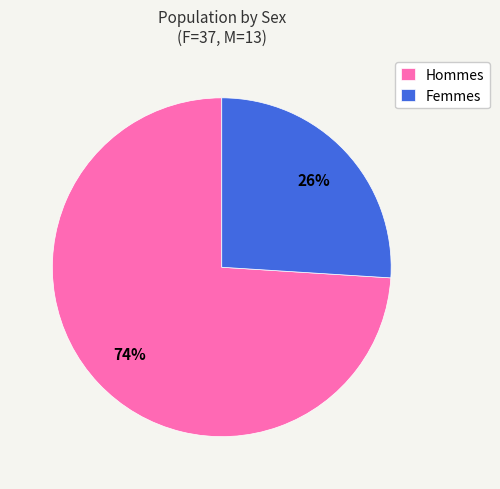

How many segments does this pie chart have?

2